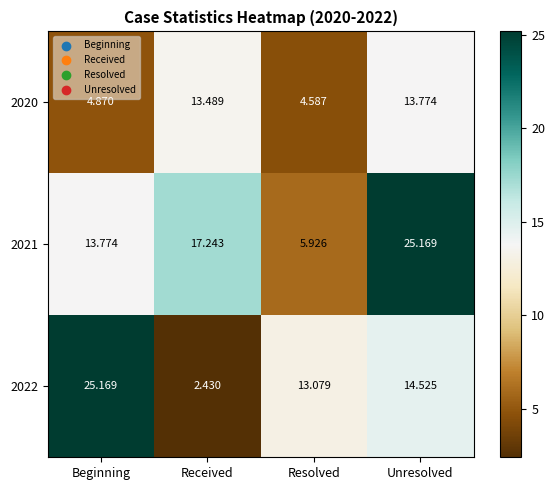

Where is 2022 nearest to the value 13?

Resolved